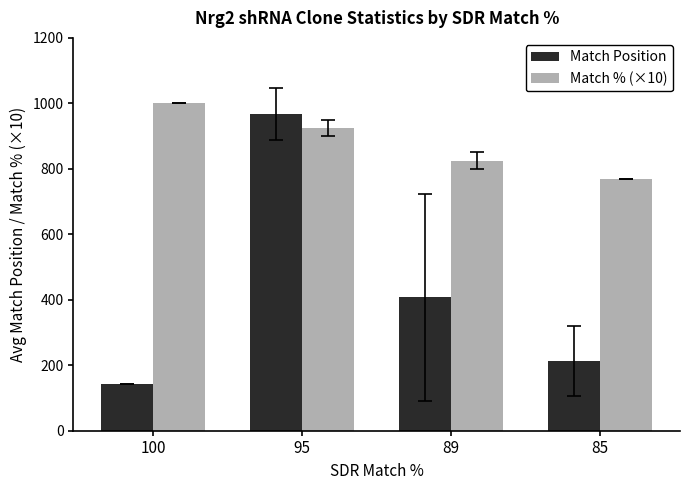

Between 89 and 85, which series saw the biggest shift?

Match Position